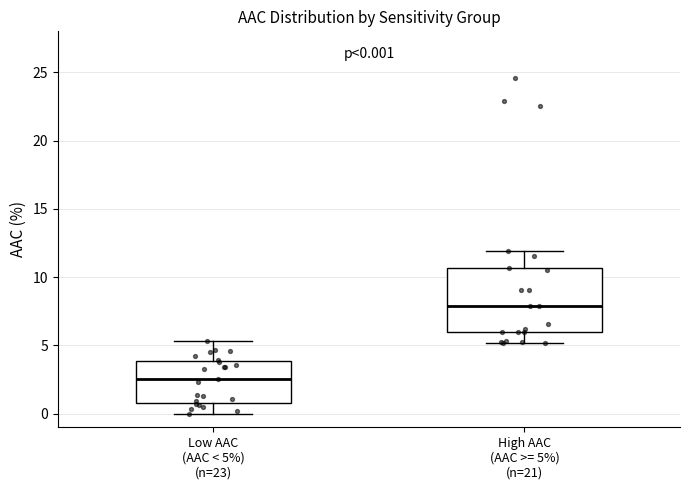

Which box is the tallest, from its lower edge to its upper edge?

High AAC (AAC >= 5%) (n=21)